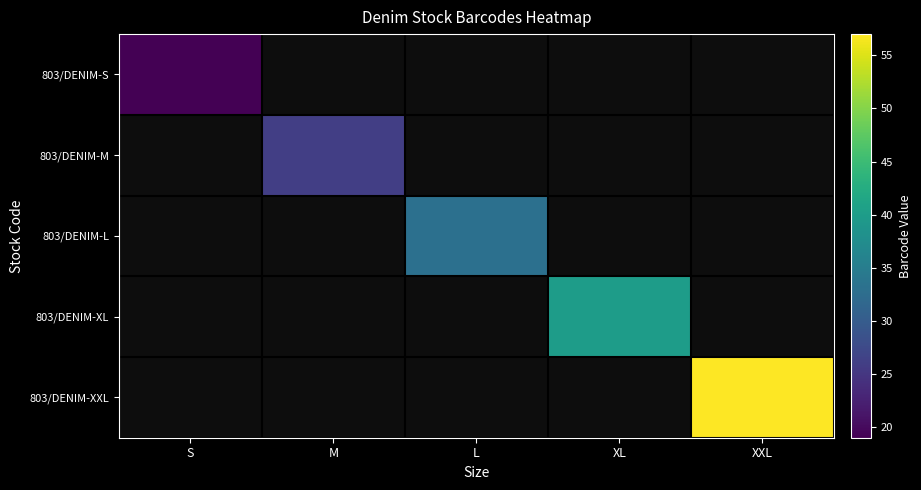

At how many categories does at least one series exceed 3071161058549?

5